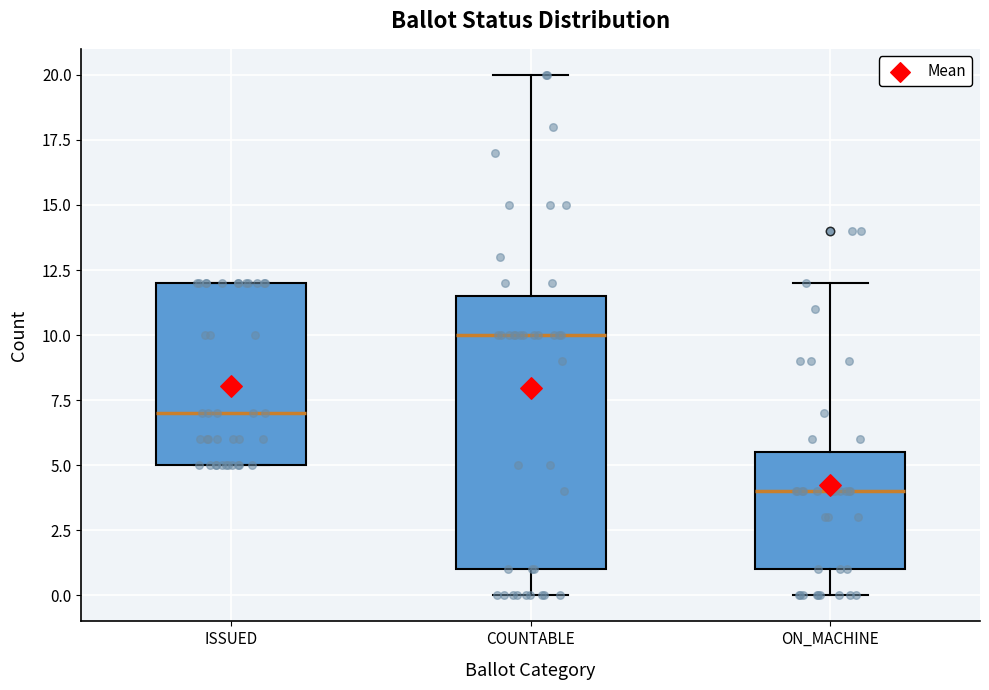

Reading left to right, transcribe this box plot: for each box, give where its median line is, the range the box spans, and where its two whiskers end, as read against the y-axis. The values are not printed on the chart, so give them approximately, as read against the axis.

ISSUED: median 7.0, box 5.0 to 12.0, whiskers 5.0 to 12.0
COUNTABLE: median 10.0, box 1.0 to 11.5, whiskers 0.0 to 20.0
ON_MACHINE: median 4.0, box 1.0 to 5.5, whiskers 0.0 to 12.0